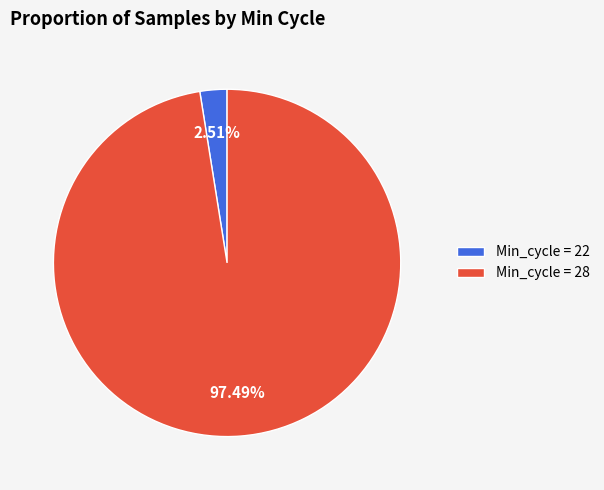

Combined, do Min_cycle = 28 and Min_cycle = 22 account for over 50%?

Yes